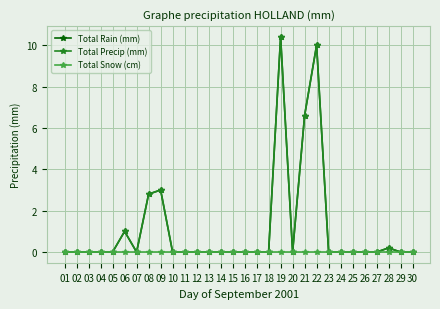

At which category does Total Rain (mm) reach its first local valley?

07